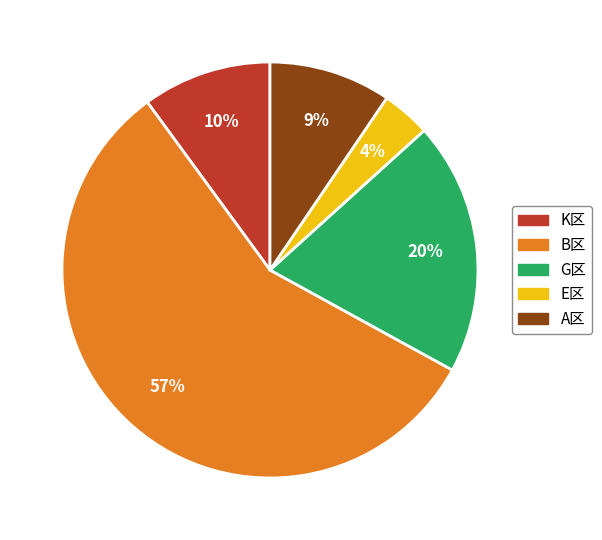

Do A区 and G区 together represent more than half of the pie?

No